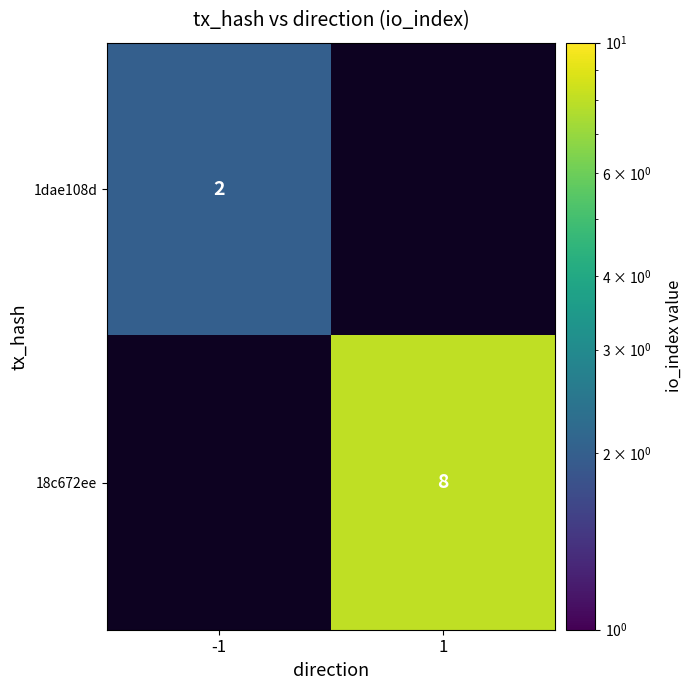

True or false: 18c672ee has a value of 8 at 1.

True